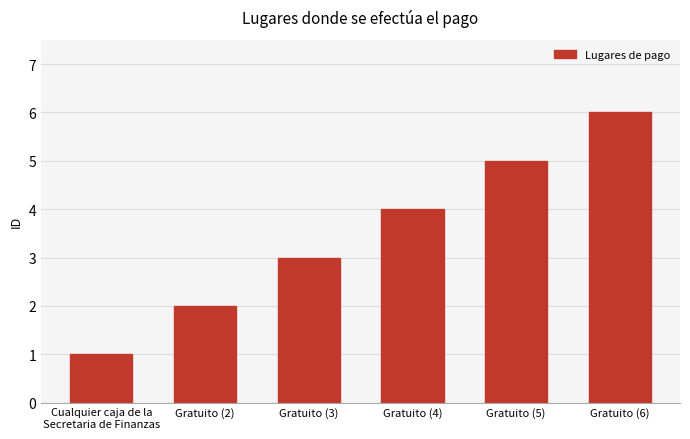

Rank the categories by value from lowest to highest.

Cualquier caja de la
Secretaria de Finanzas, Gratuito (2), Gratuito (3), Gratuito (4), Gratuito (5), Gratuito (6)